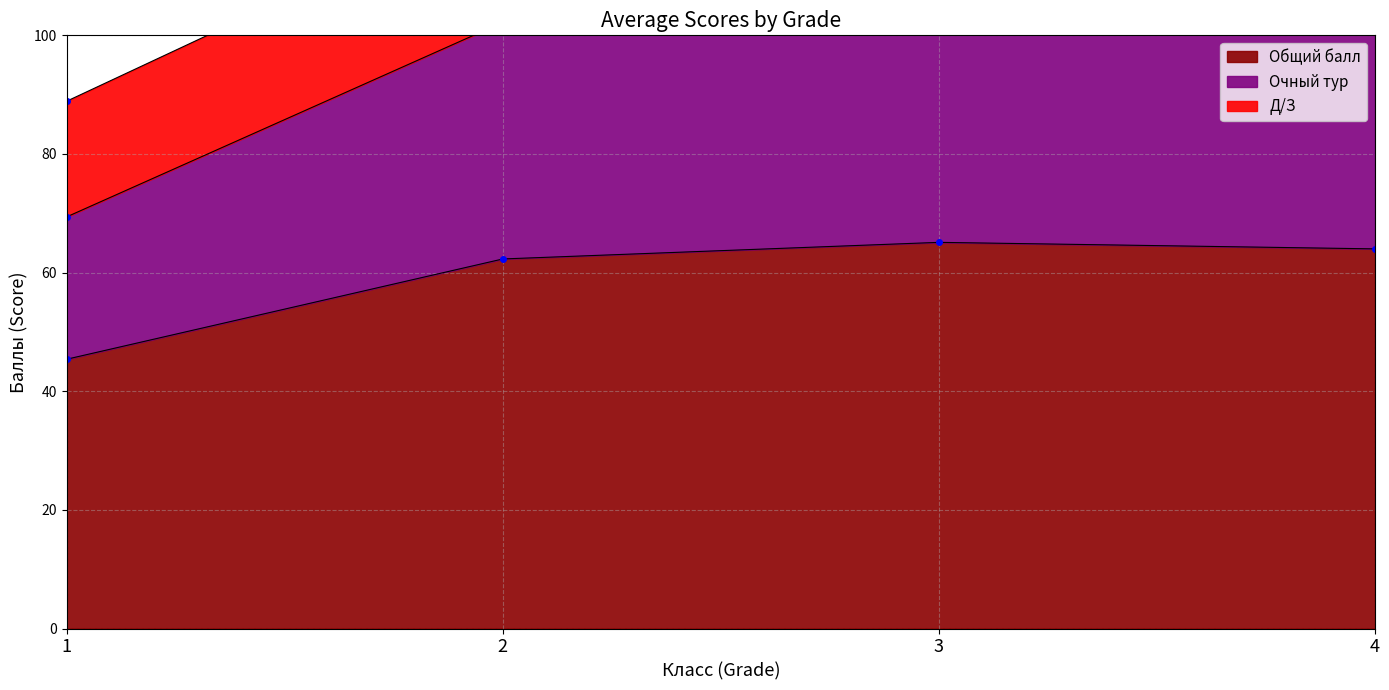

Which series has the largest total across all categories?

Очный тур